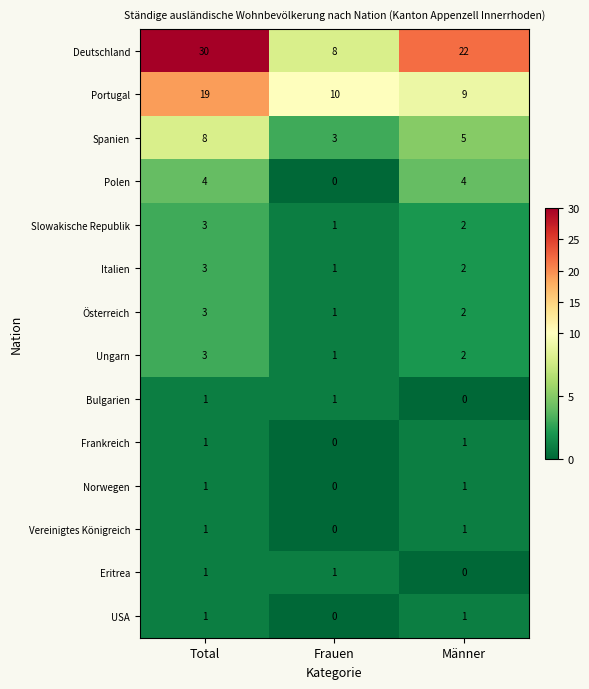

Is the value of Portugal at Männer greater than the value of USA at Männer?

Yes